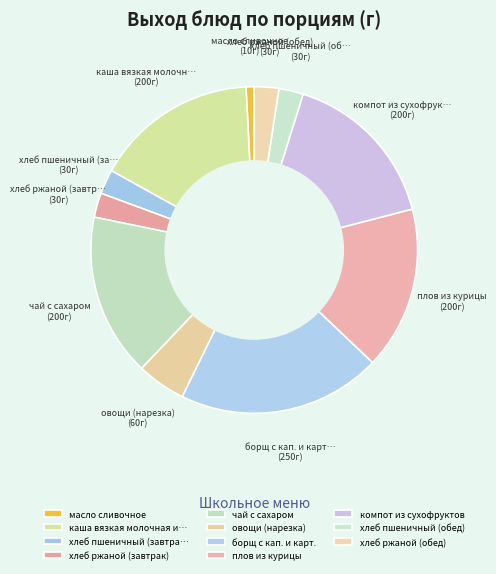

To the nearest percent, what is the difference between the largest and smallest slice percentages?

19%